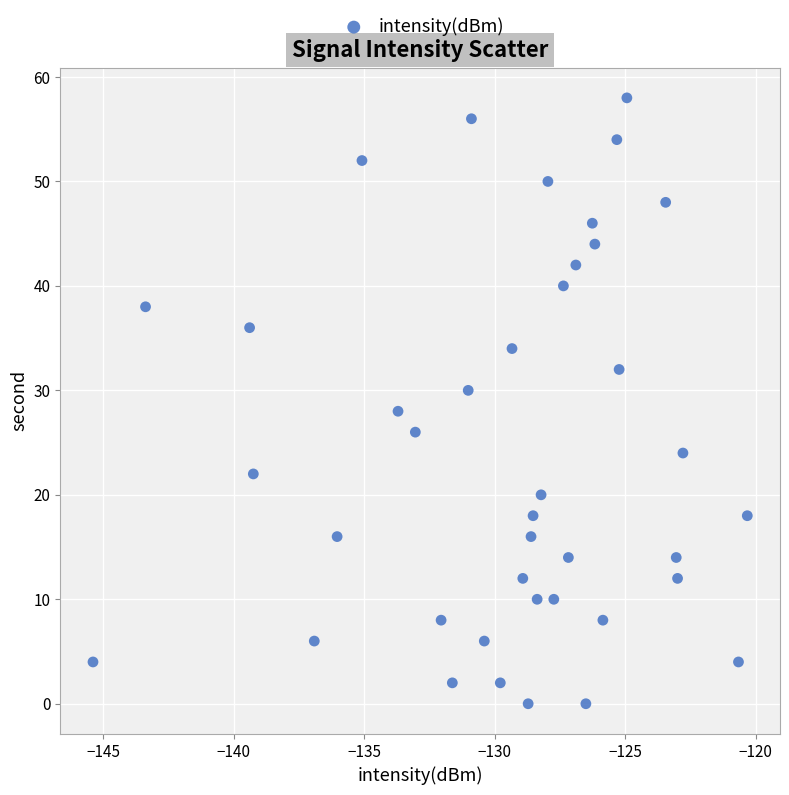

What is the range of Y values (max minus min)?

58